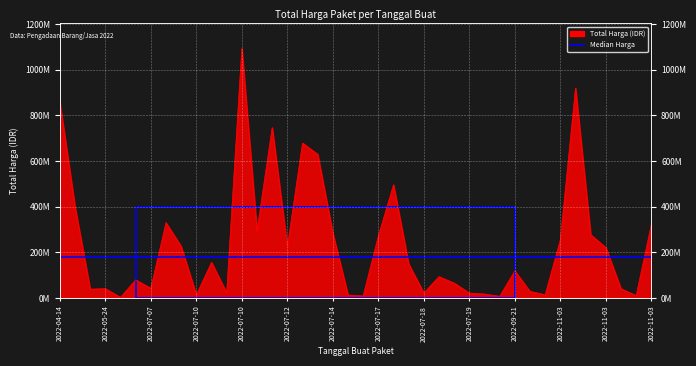

The chart shows a value of 445264563 at 2022-11-03. True or false?

False